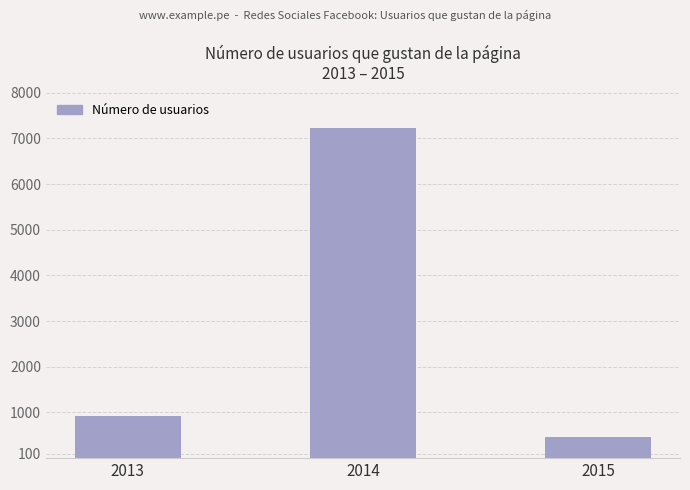

The value at 2013 is 919. True or false?

True